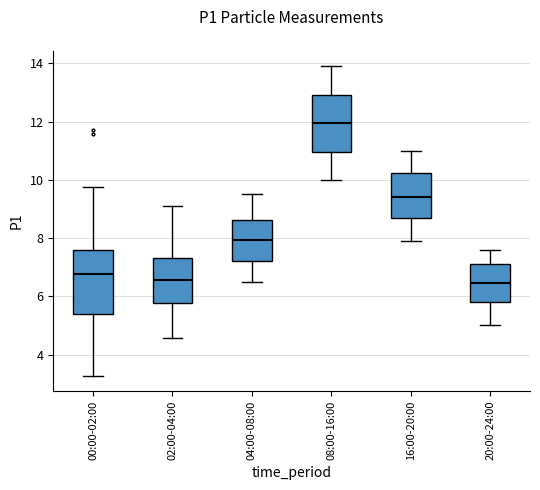

Which box's median line is the highest?

08:00-16:00